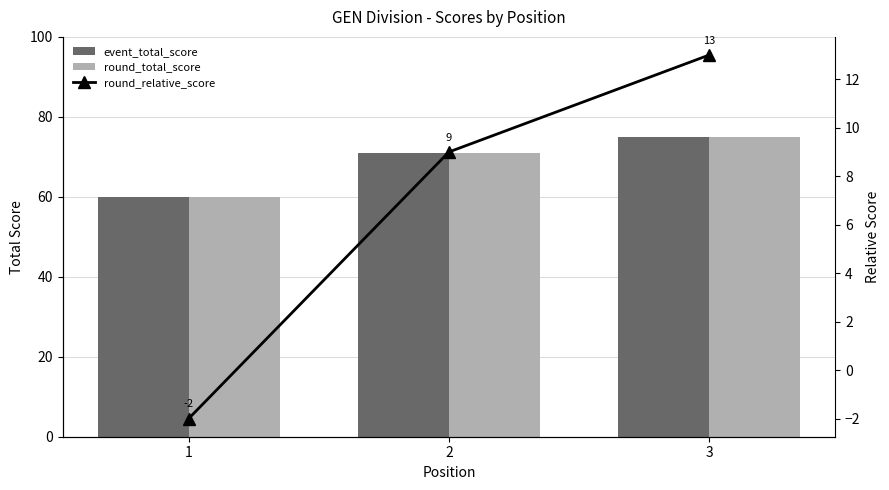

At which label does event_total_score first exceed 71?

3